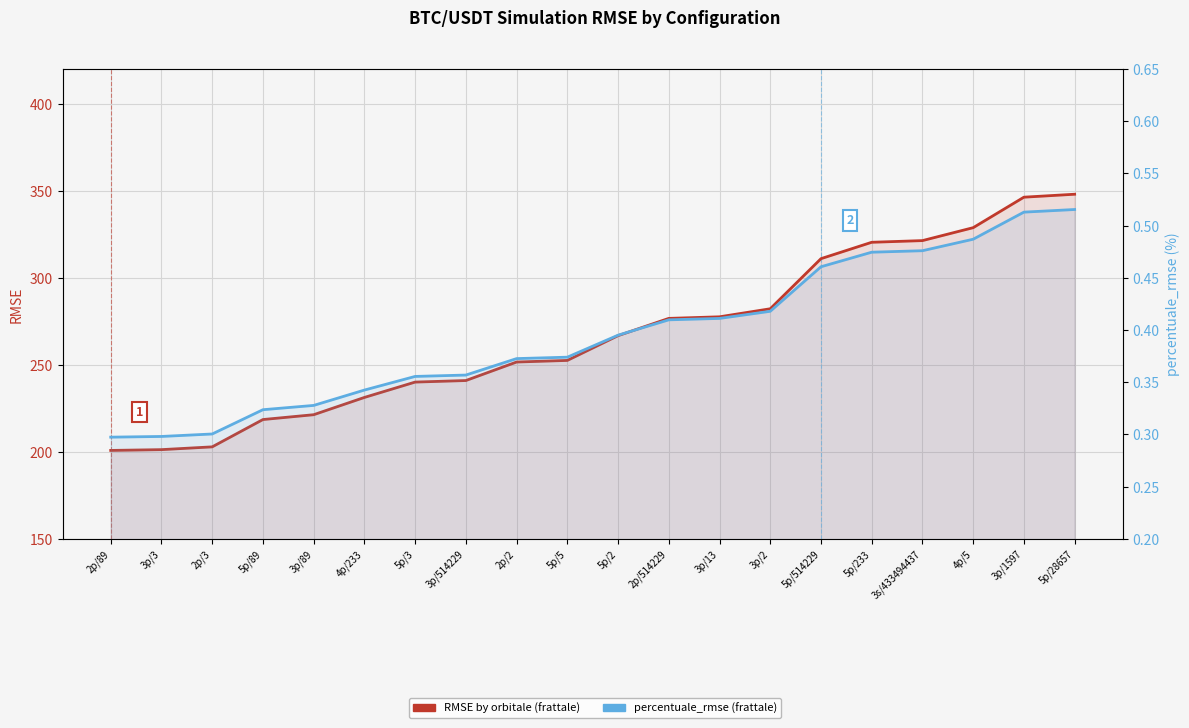

What is the greatest value displayed?

348.0